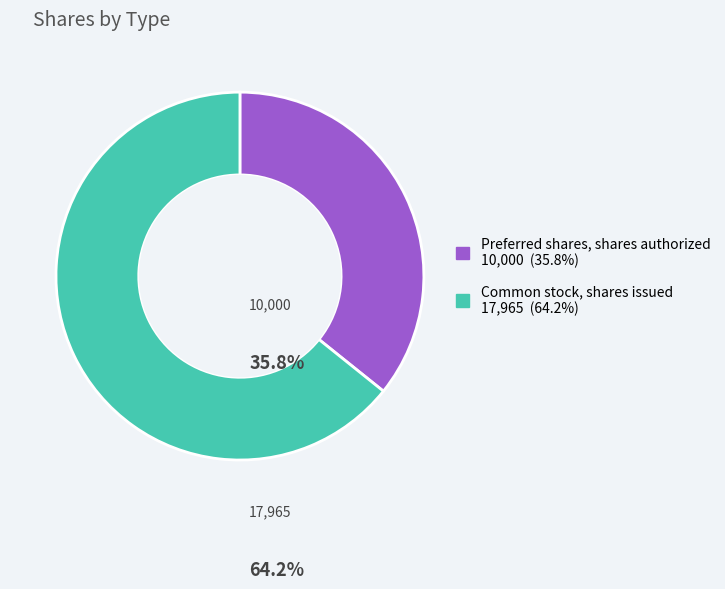

The Common stock, shares issued slice represents 76% of the pie. True or false?

False